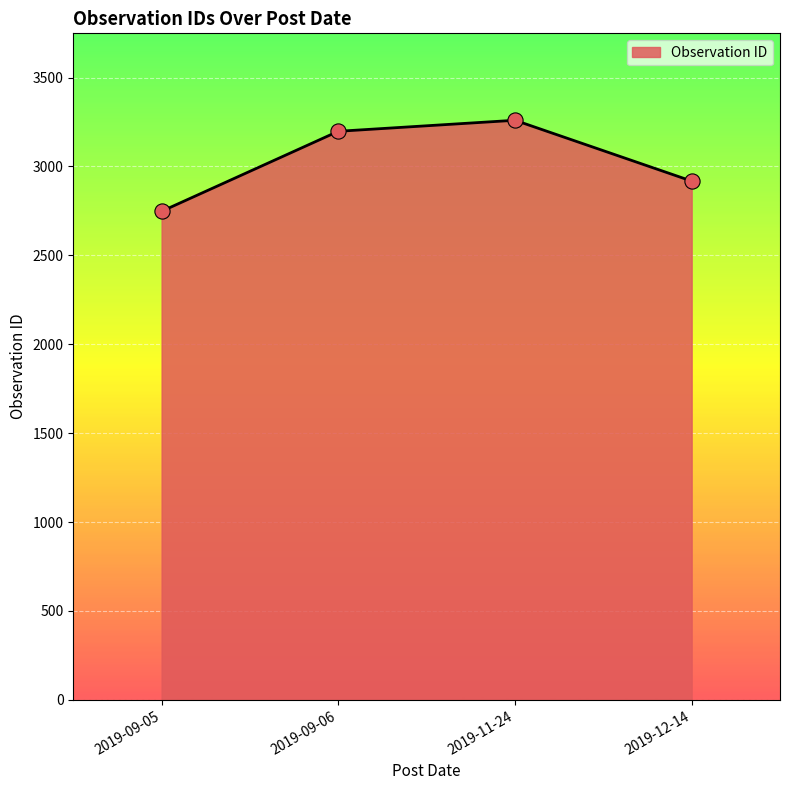

What is the change in value from 2019-09-05 to 2019-11-24?

+512